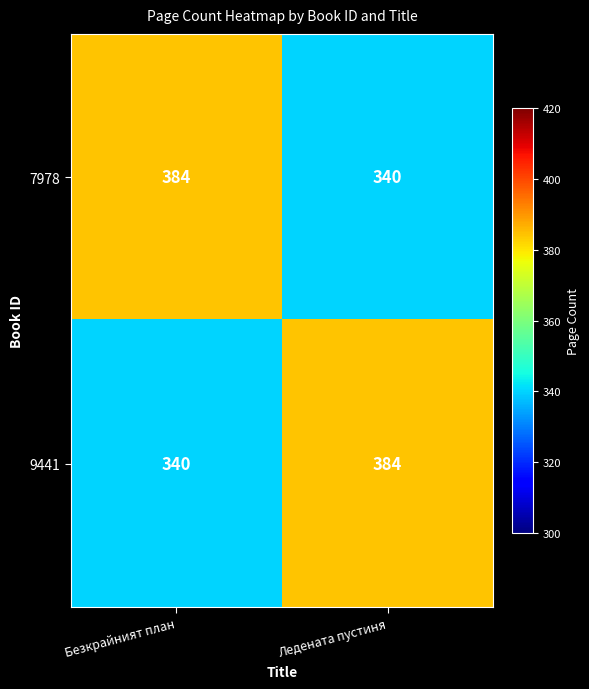

Is the value of 9441 at Ледената пустиня greater than the value of 7978 at Ледената пустиня?

Yes